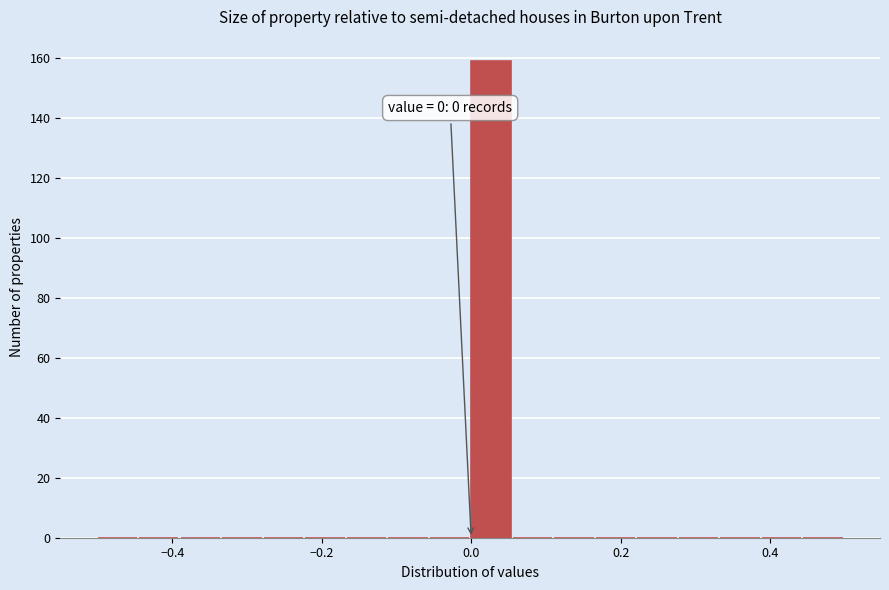

Read against the x-axis, roughly where is the centre of the tallest bar?

0.02